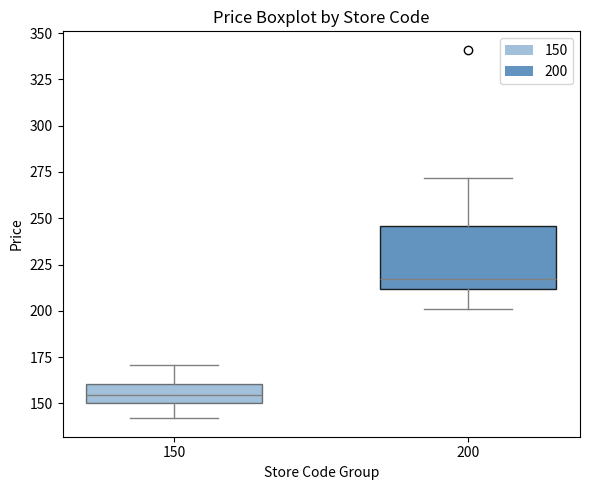

Which box's median line is the highest?

200